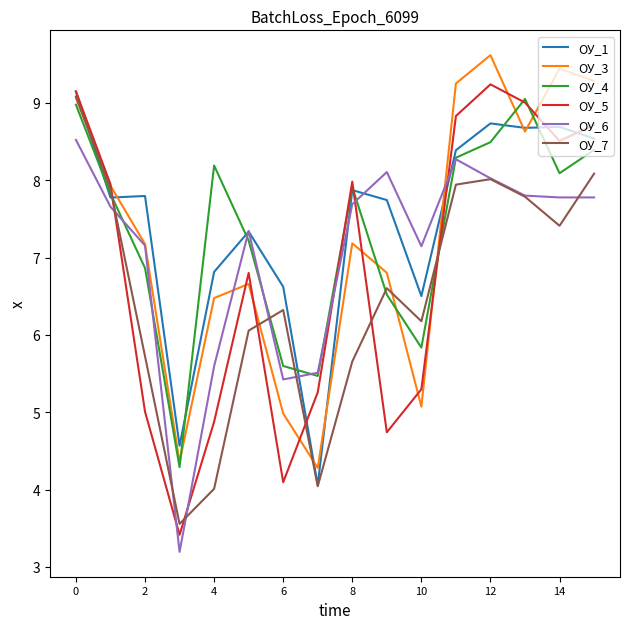

What are all the series names shown in the legend?

ОУ_1, ОУ_3, ОУ_4, ОУ_5, ОУ_6, ОУ_7